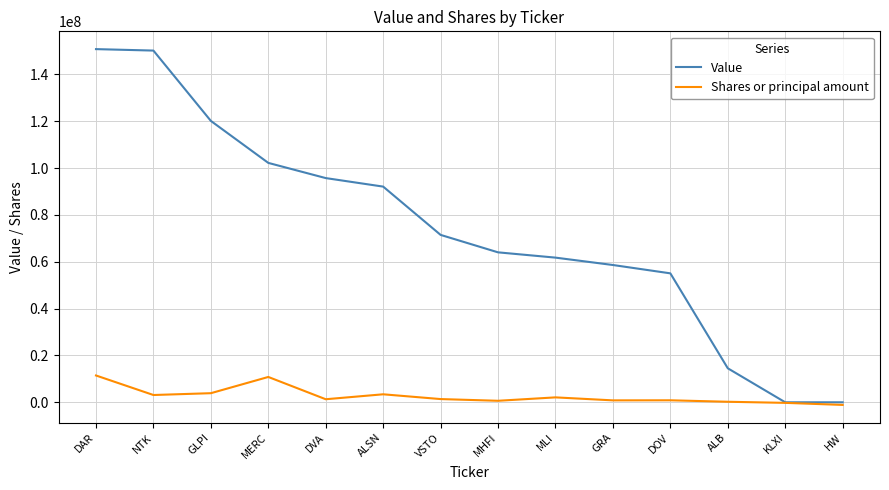

Which series has the largest total across all categories?

Value